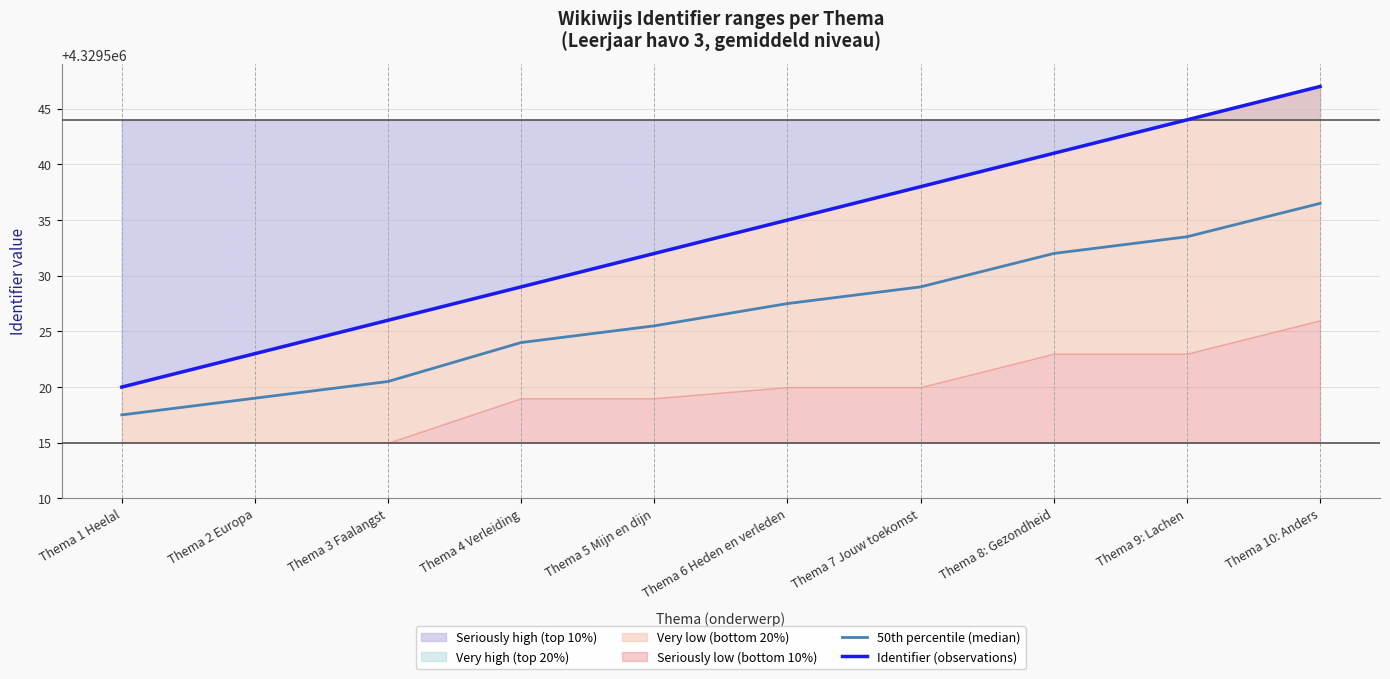

What is the total value across all series at Thema 7 Jouw toekomst?

8659067.0